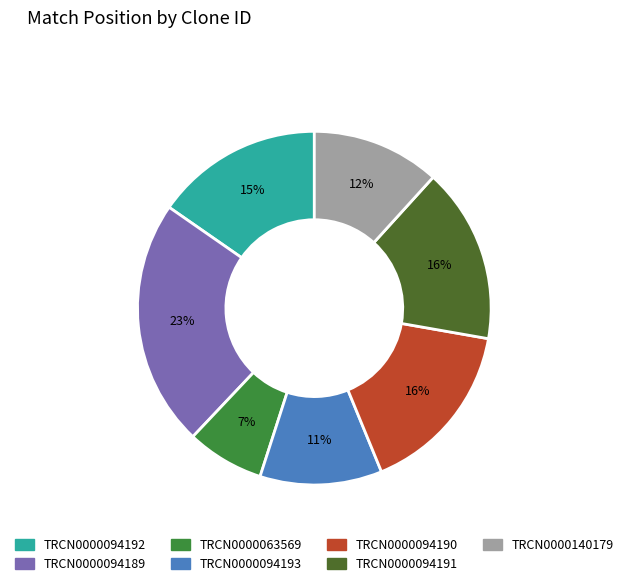

To the nearest percent, what percentage of the pie is TRCN0000094190?

16%